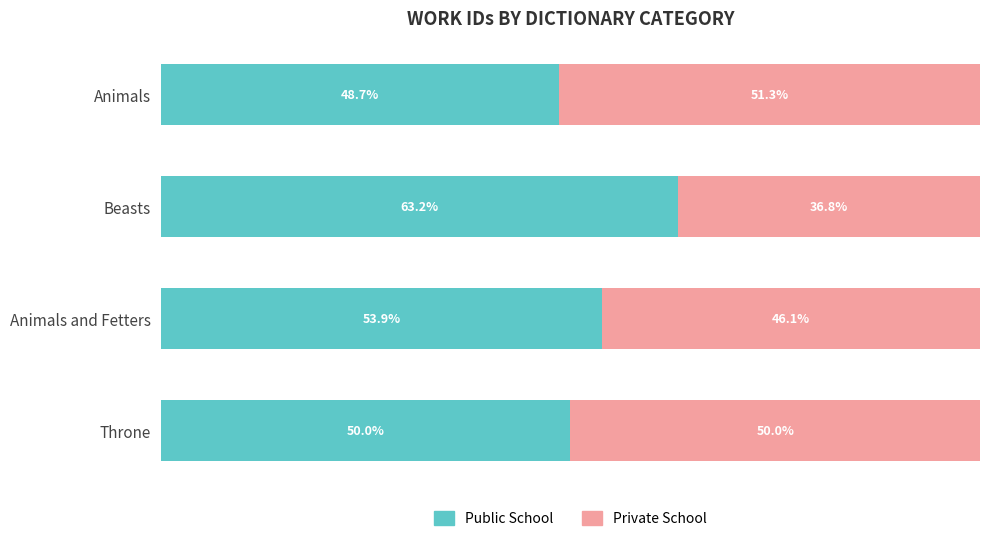

List the labels in order of Public School value, largest first.

Beasts, Animals and Fetters, Throne, Animals